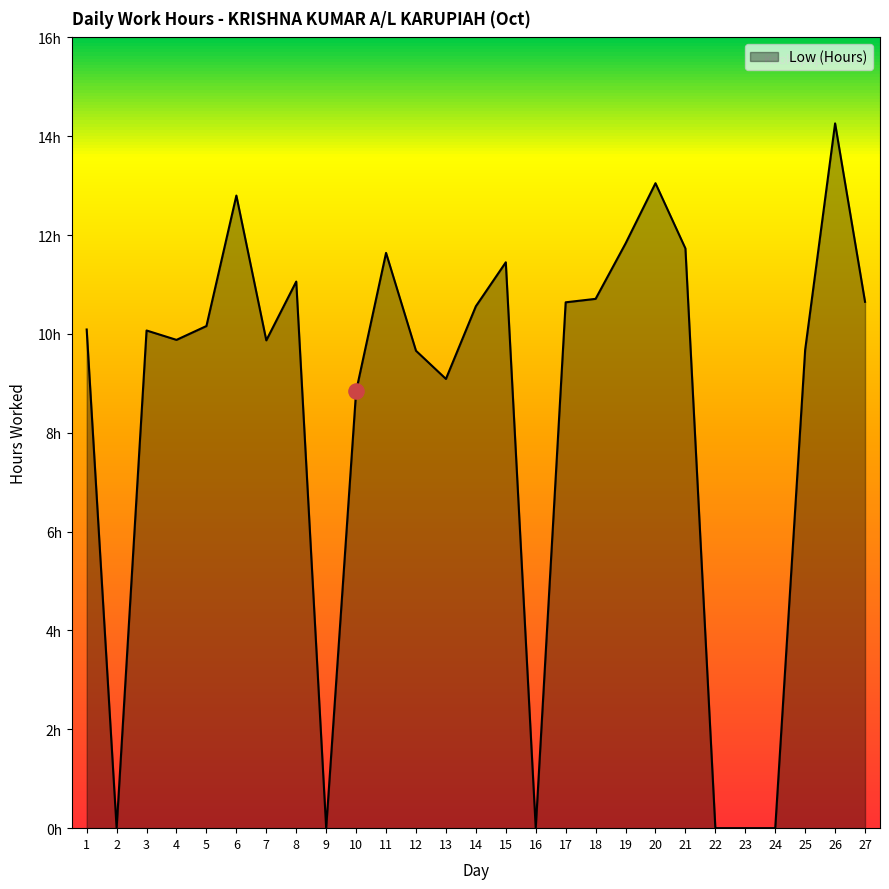

What is the change in value from 10 to 12?

+0.8